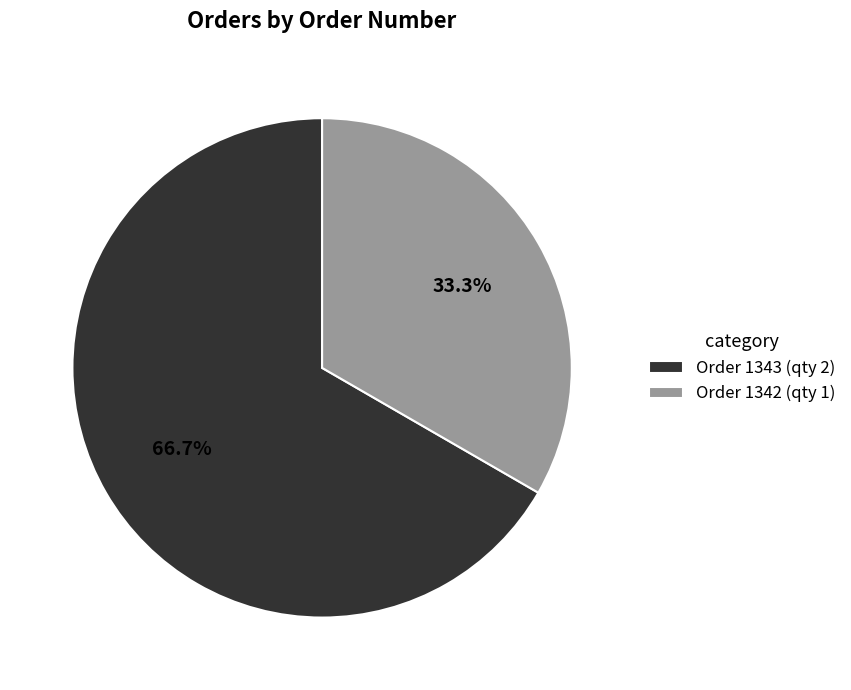

Count the number of slices in the pie.

2